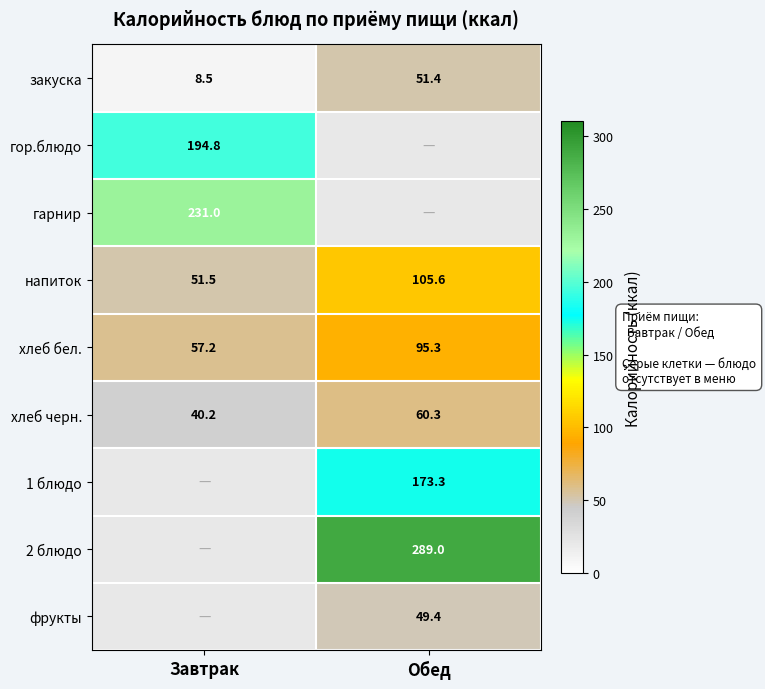

The value of закуска at Обед is 51.4. True or false?

True